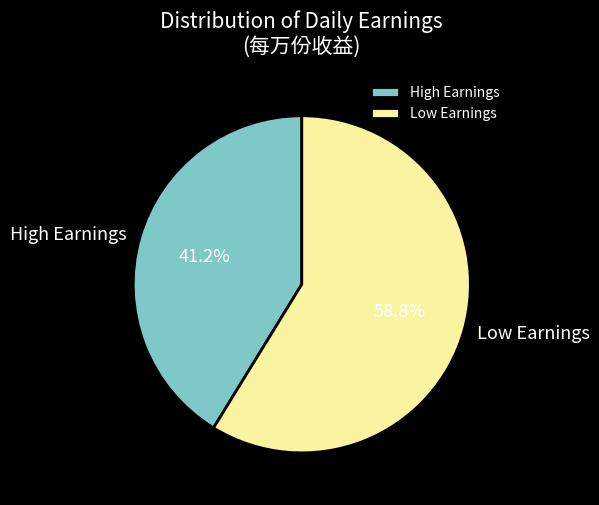

To the nearest percent, what is the difference between the largest and smallest slice percentages?

18%